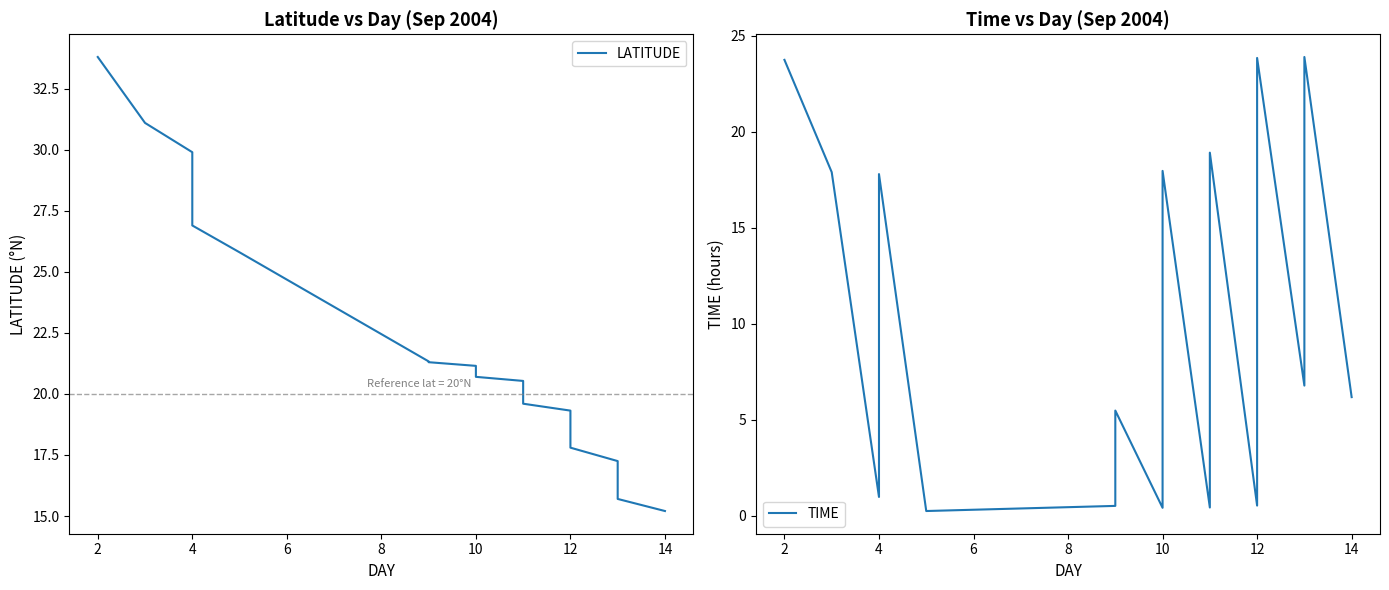

True or false: LATITUDE has more than 0 interior local peaks.

False